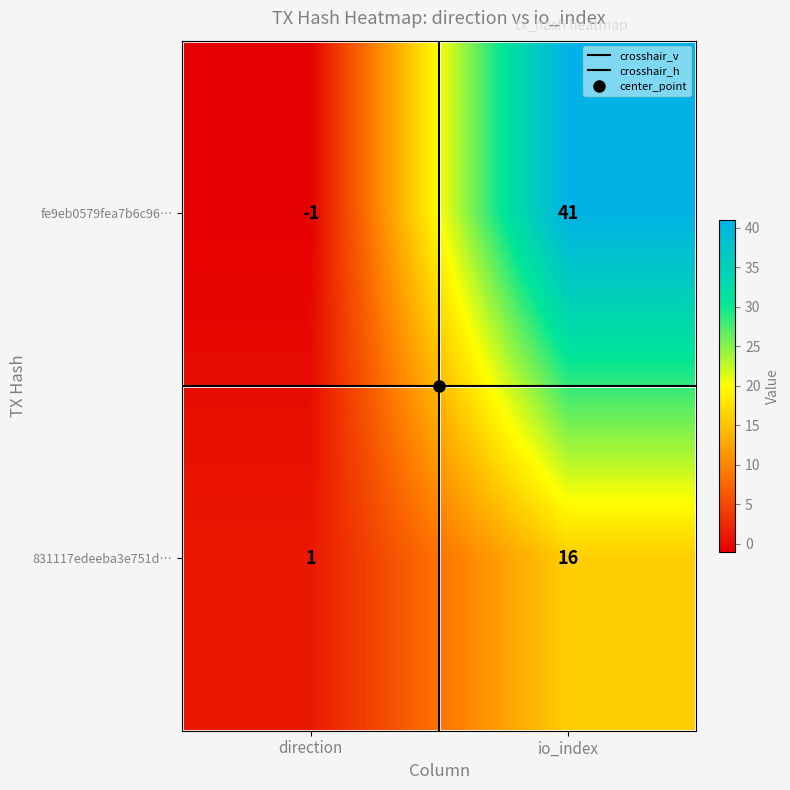

Read the 831117edeeba3e751d… value at io_index.

16